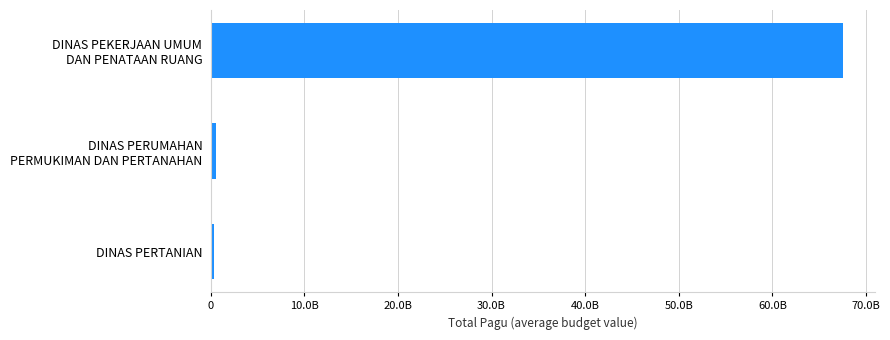

Which category has the highest value across all series?

DINAS PEKERJAAN UMUM
DAN PENATAAN RUANG